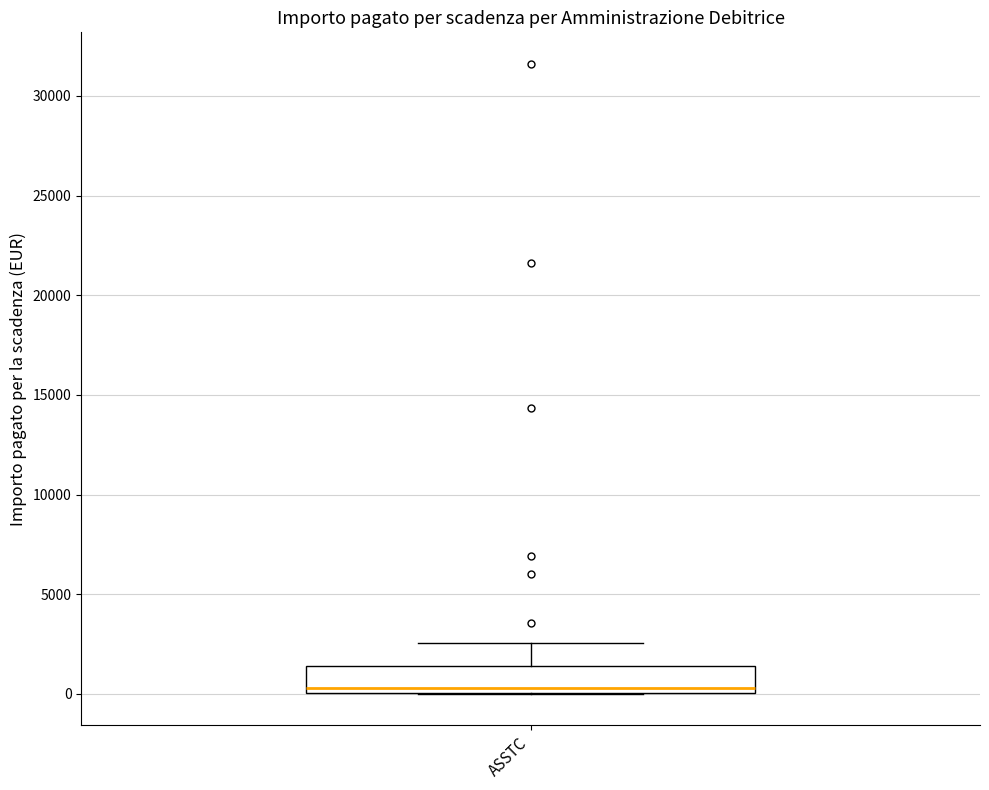

Read this box plot against the y-axis: the position of the median line, the range covered by the box, and the ends of both whiskers. The values are not printed on the chart, so give them approximately, as read against the axis.

median 500, box 0 to 1500, whiskers 0 to 2500